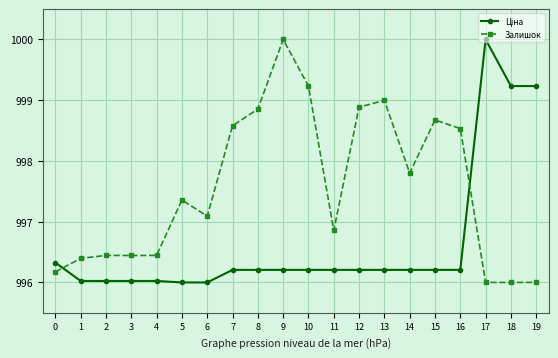

What is the value of the Залишок point at the 17th from the left?

998.5